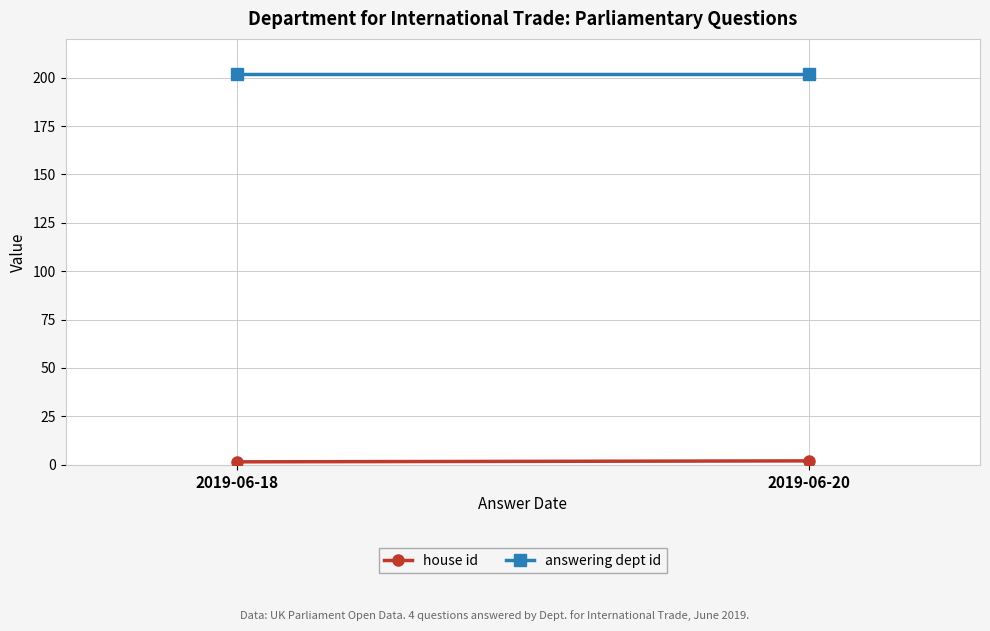

What are all the series names shown in the legend?

house id, answering dept id